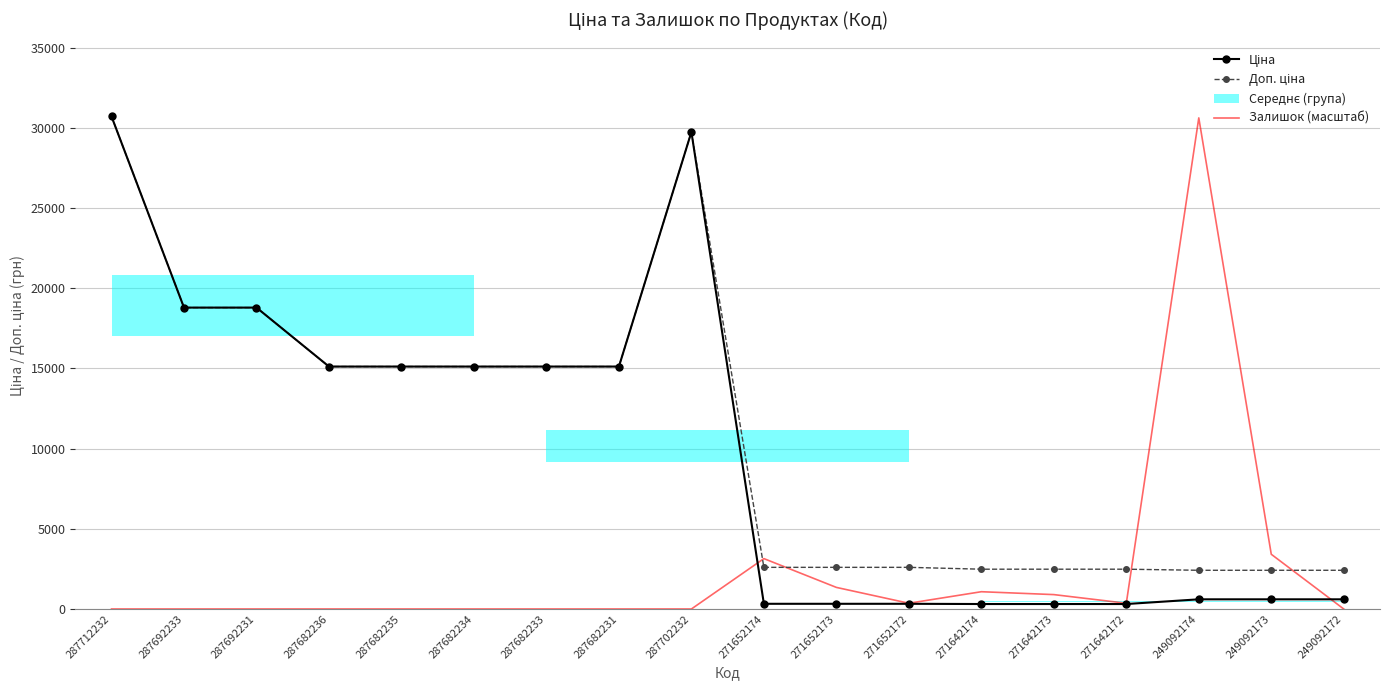

Reading left to right, transcribe all the data shown in this chart.

Ціна: 30717.1	18796.8	18796.8	15120.0	15120.0	15120.0	15120.0	15120.0	29747.2	324.8	324.8	324.8	310.3	310.3	310.3	603.7	603.7	603.7
Доп. ціна: 30717.1	18796.8	18796.8	15120.0	15120.0	15120.0	15120.0	15120.0	29747.2	2598.3	2598.3	2598.3	2482.4	2482.4	2482.4	2414.8	2414.8	2414.8
Залишок (масштаб): 0.0	0.0	0.0	0.0	0.0	0.0	0.0	0.0	0.0	3143.6	1347.2	359.3	1077.8	898.2	359.3	30627.3	3413.0	0.0